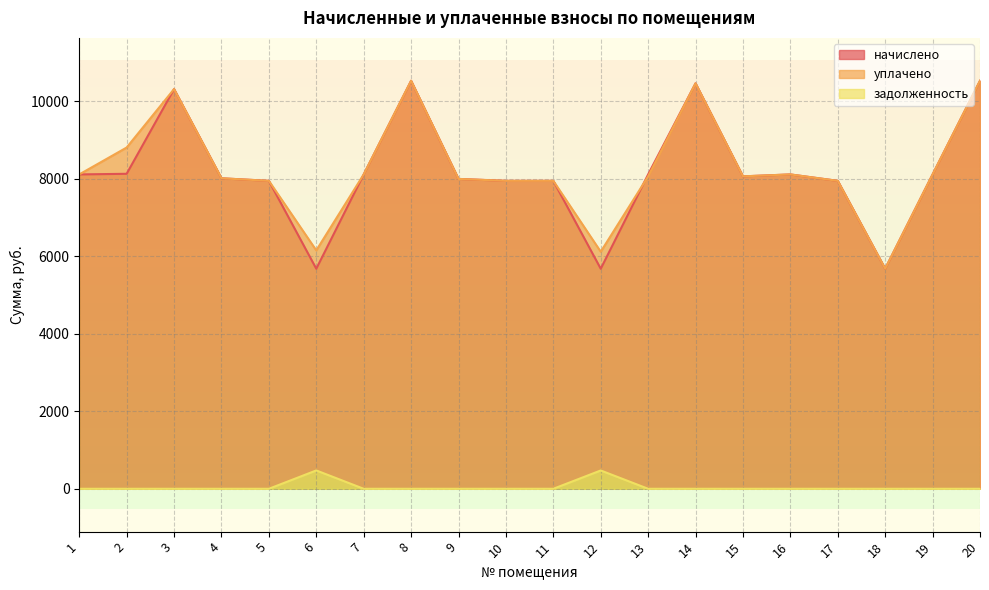

True or false: уплачено and задолженность intersect in this chart.

False